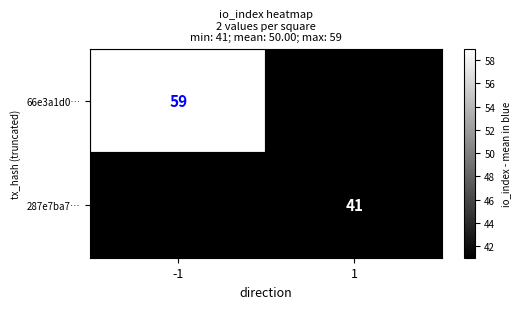

Is it true that 66e3a1d0… equals 59 at -1?

True